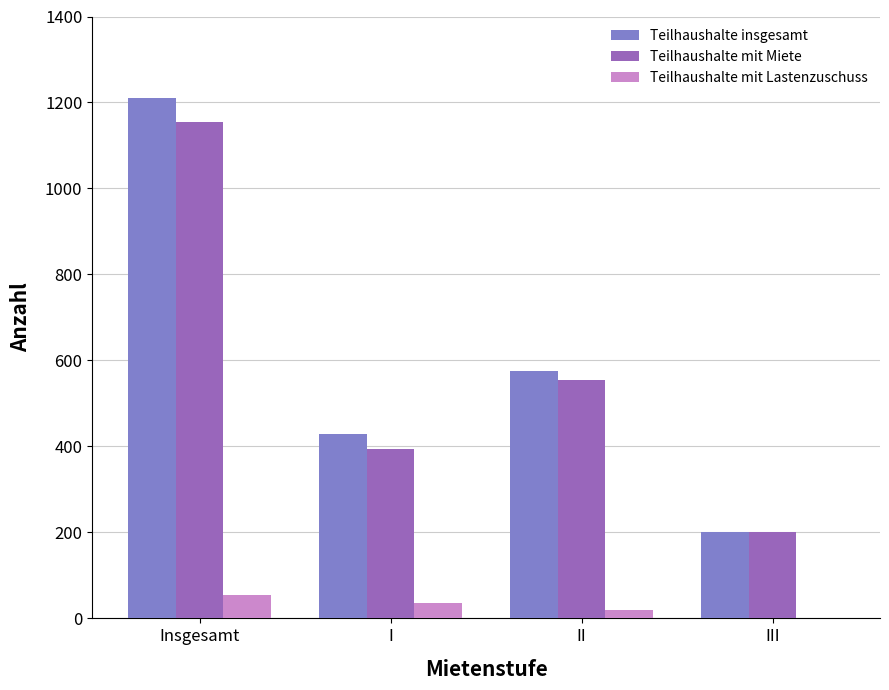

Are the bars horizontal?

No